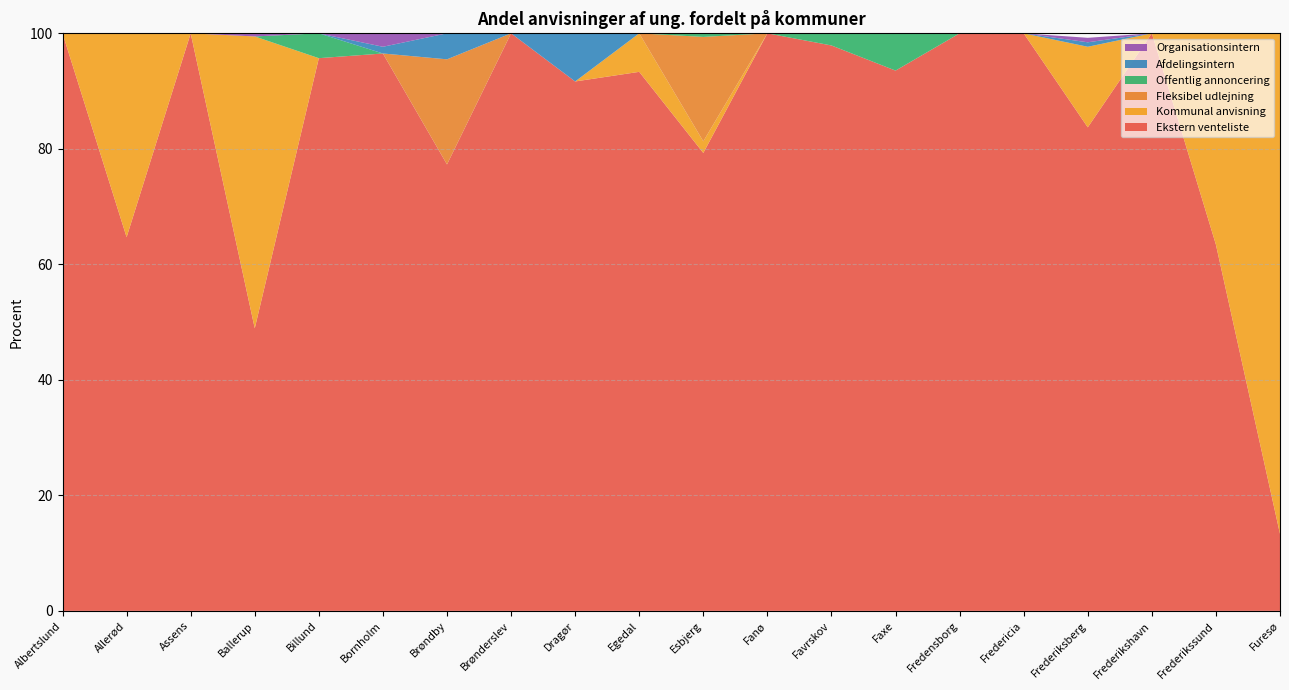

Reading left to right, transcribe all the data shown in this chart.

Ekstern venteliste: Albertslund=100.0	Allerød=64.7	Assens=100.0	Ballerup=48.9	Billund=95.7	Bornholm=96.5	Brøndby=77.3	Brønderslev=100.0	Dragør=91.7	Egedal=93.3	Esbjerg=79.3	Fanø=100.0	Favrskov=97.9	Faxe=93.5	Fredensborg=100.0	Fredericia=100.0	Frederiksberg=83.7	Frederikshavn=100.0	Frederikssund=63.4	Furesø=13.3
Kommunal anvisning: Albertslund=0.0	Allerød=35.3	Assens=0.0	Ballerup=50.5	Billund=0.0	Bornholm=0.0	Brøndby=0.0	Brønderslev=0.0	Dragør=0.0	Egedal=6.7	Esbjerg=2.0	Fanø=0.0	Favrskov=0.0	Faxe=0.0	Fredensborg=0.0	Fredericia=0.0	Frederiksberg=14.0	Frederikshavn=0.0	Frederikssund=36.6	Furesø=86.7
Fleksibel udlejning: Albertslund=0.0	Allerød=0.0	Assens=0.0	Ballerup=0.0	Billund=0.0	Bornholm=0.0	Brøndby=18.2	Brønderslev=0.0	Dragør=0.0	Egedal=0.0	Esbjerg=18.1	Fanø=0.0	Favrskov=0.0	Faxe=0.0	Fredensborg=0.0	Fredericia=0.0	Frederiksberg=0.0	Frederikshavn=0.0	Frederikssund=0.0	Furesø=0.0
Offentlig annoncering: Albertslund=0.0	Allerød=0.0	Assens=0.0	Ballerup=0.0	Billund=4.3	Bornholm=0.0	Brøndby=0.0	Brønderslev=0.0	Dragør=0.0	Egedal=0.0	Esbjerg=0.6	Fanø=0.0	Favrskov=2.1	Faxe=6.5	Fredensborg=0.0	Fredericia=0.0	Frederiksberg=0.0	Frederikshavn=0.0	Frederikssund=0.0	Furesø=0.0
Afdelingsintern: Albertslund=0.0	Allerød=0.0	Assens=0.0	Ballerup=0.0	Billund=0.0	Bornholm=1.2	Brøndby=4.5	Brønderslev=0.0	Dragør=8.3	Egedal=0.0	Esbjerg=0.0	Fanø=0.0	Favrskov=0.0	Faxe=0.0	Fredensborg=0.0	Fredericia=0.0	Frederiksberg=0.8	Frederikshavn=0.0	Frederikssund=0.0	Furesø=0.0
Organisationsintern: Albertslund=0.0	Allerød=0.0	Assens=0.0	Ballerup=0.5	Billund=0.0	Bornholm=2.3	Brøndby=0.0	Brønderslev=0.0	Dragør=0.0	Egedal=0.0	Esbjerg=0.0	Fanø=0.0	Favrskov=0.0	Faxe=0.0	Fredensborg=0.0	Fredericia=0.0	Frederiksberg=0.8	Frederikshavn=0.0	Frederikssund=0.0	Furesø=0.0